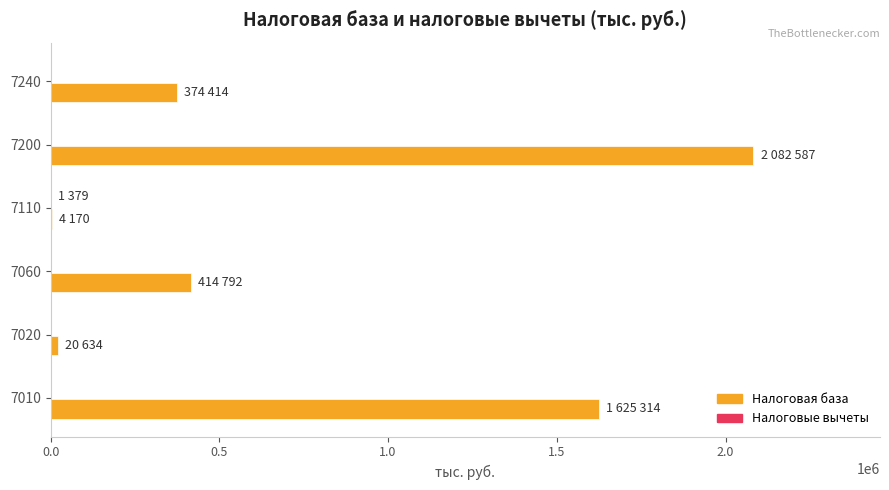

At which category is the sum across all series the highest?

7200